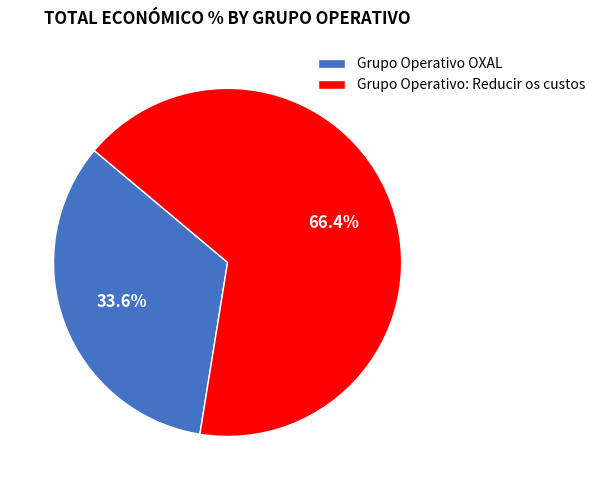

What portion of the pie excludes Grupo Operativo OXAL?

66.4%